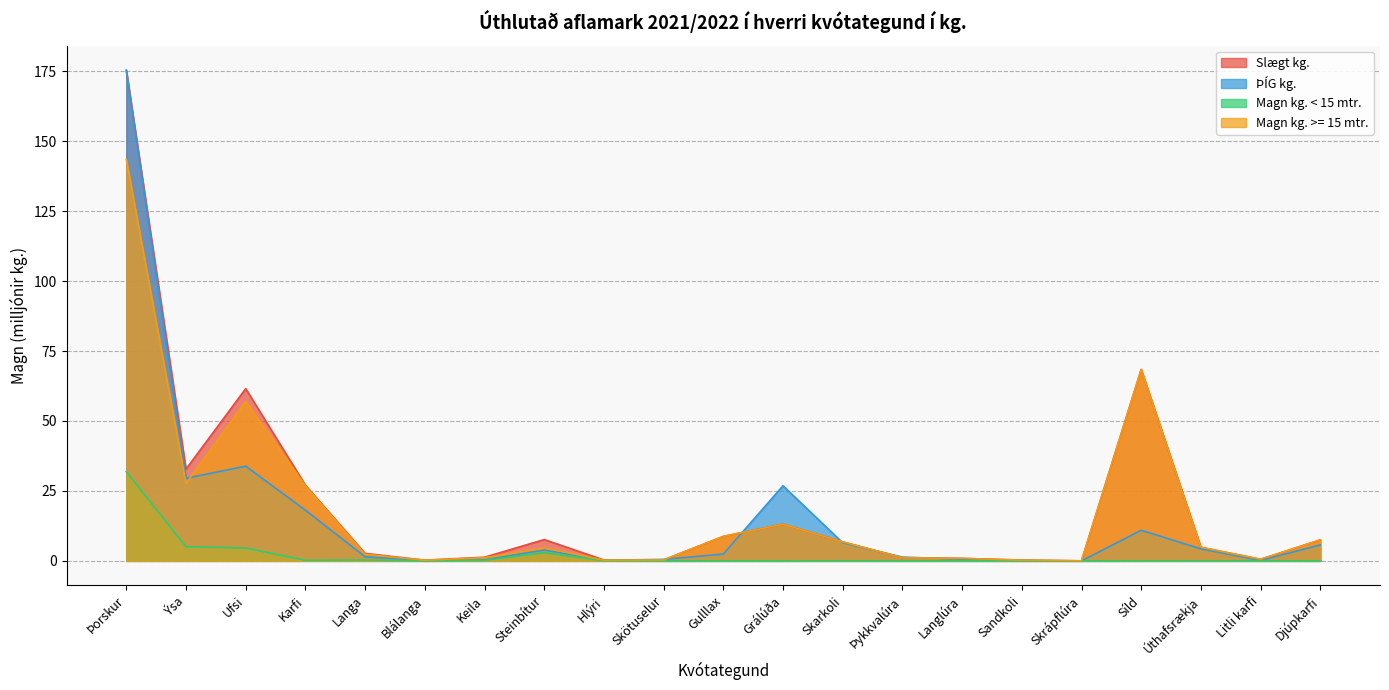

What is the spread (max minus min) of values at Litli karfi?

0.6